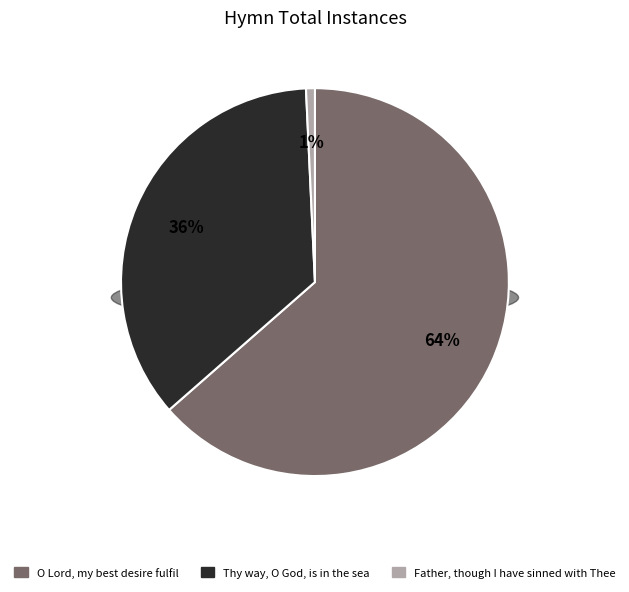

Does any single category account for the majority?

Yes